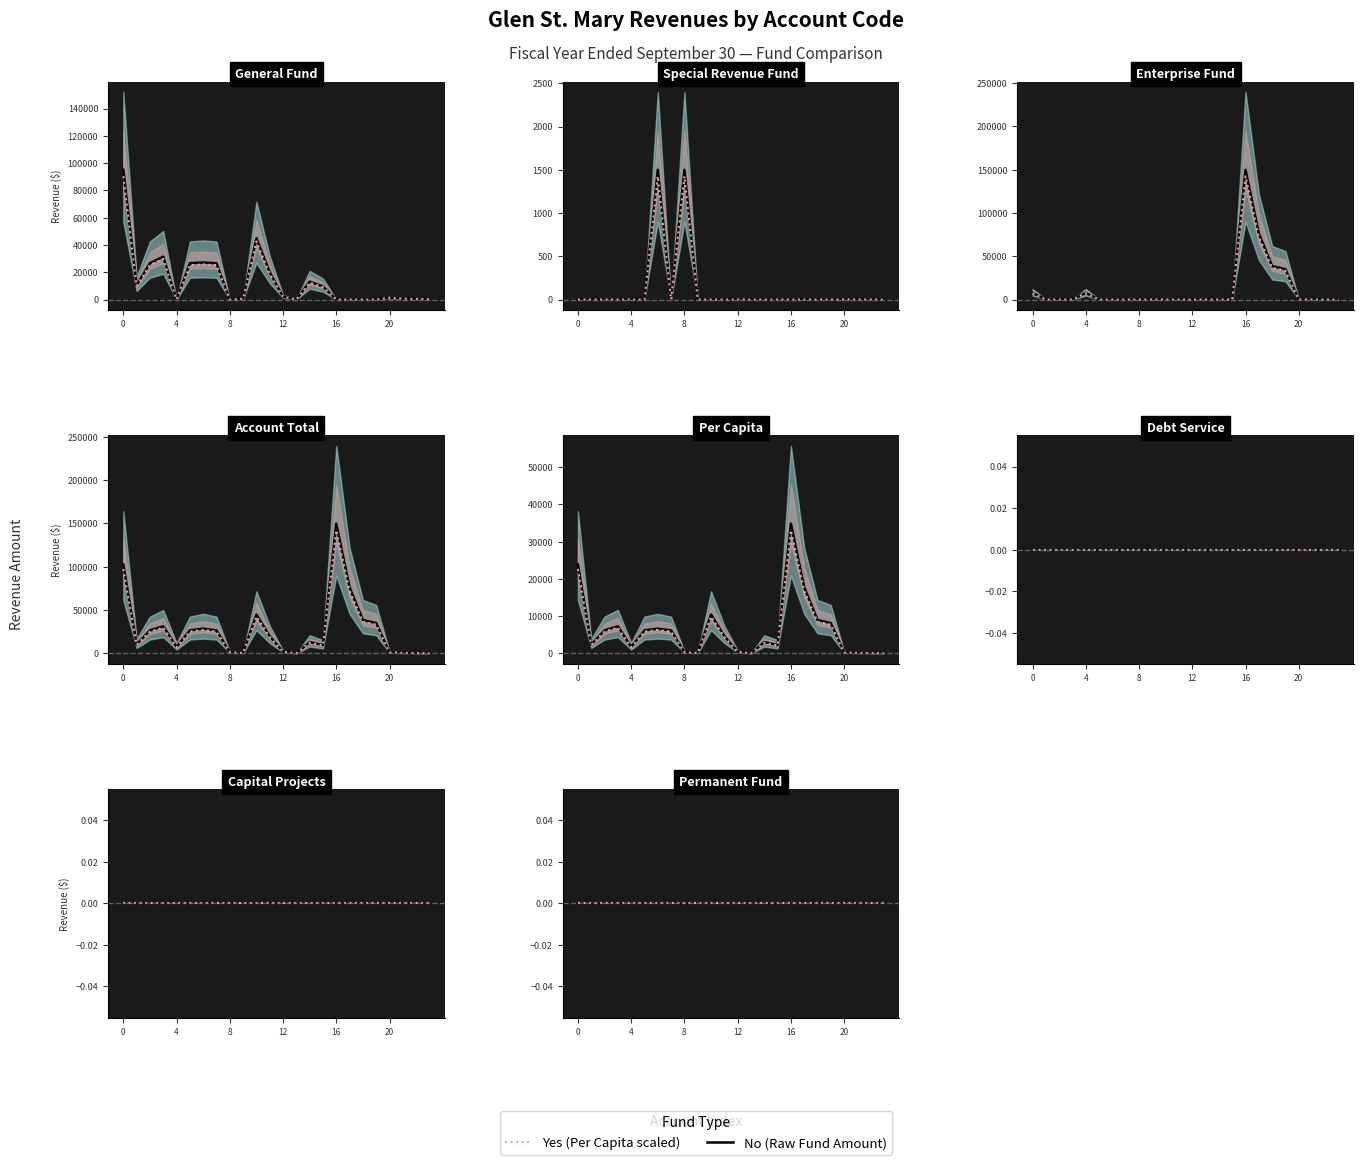

Between 6 and 8, which series saw the biggest shift?

General